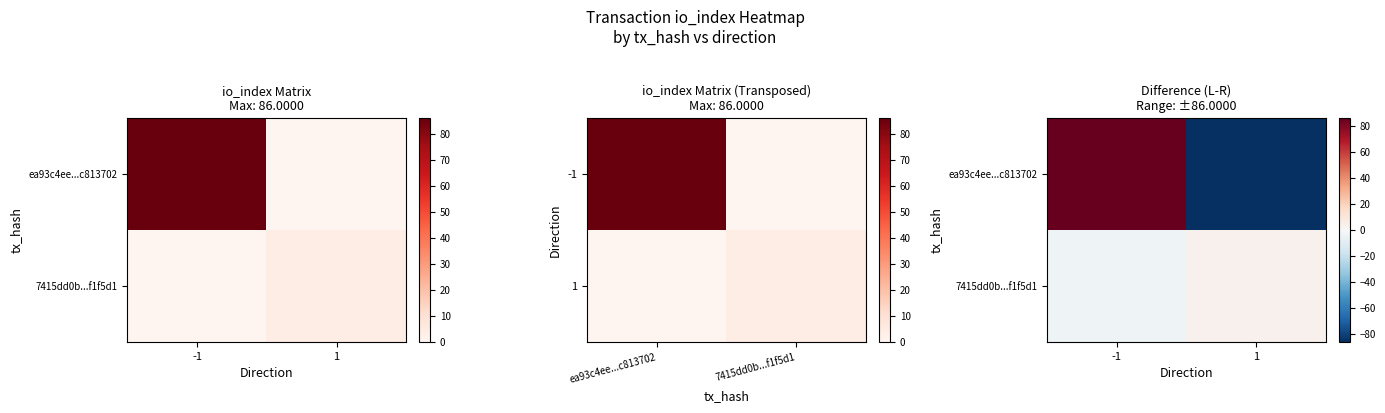

At how many categories does at least one series exceed -31?

2